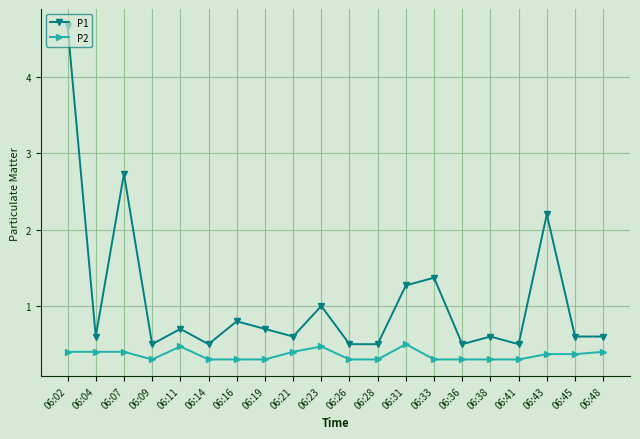

At how many categories does at least one series exceed 3?

1